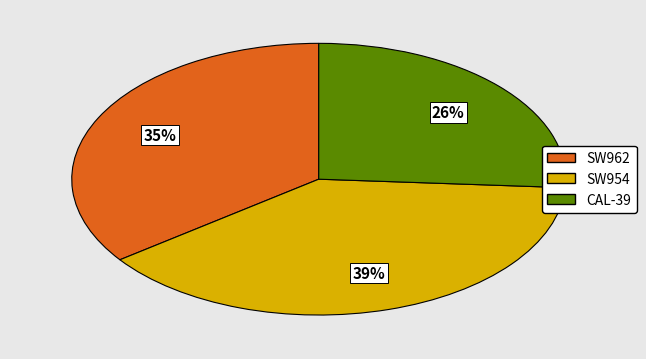

Is 3 the majority of the pie?

No